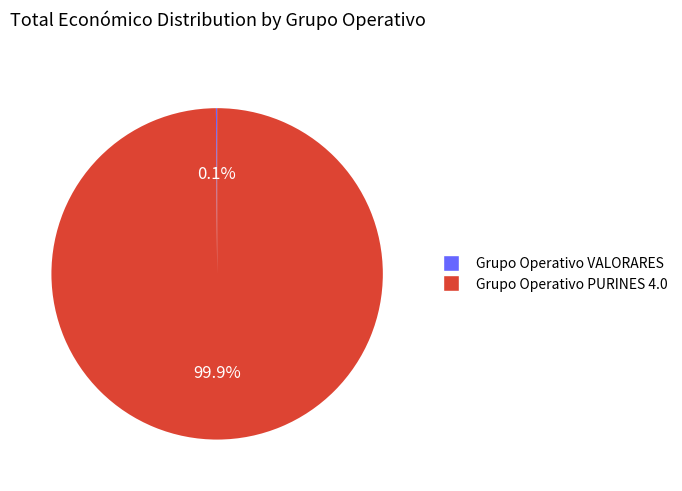

What percentage is NOT represented by Grupo Operativo PURINES 4.0?

0.1%